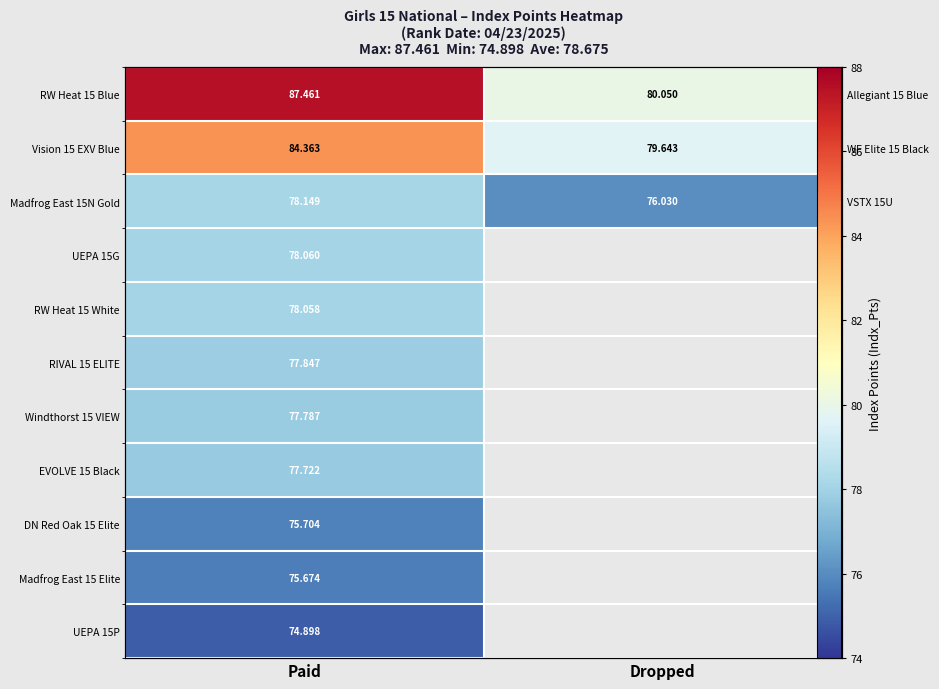

What is the spread (max minus min) of values at Paid?

12.6